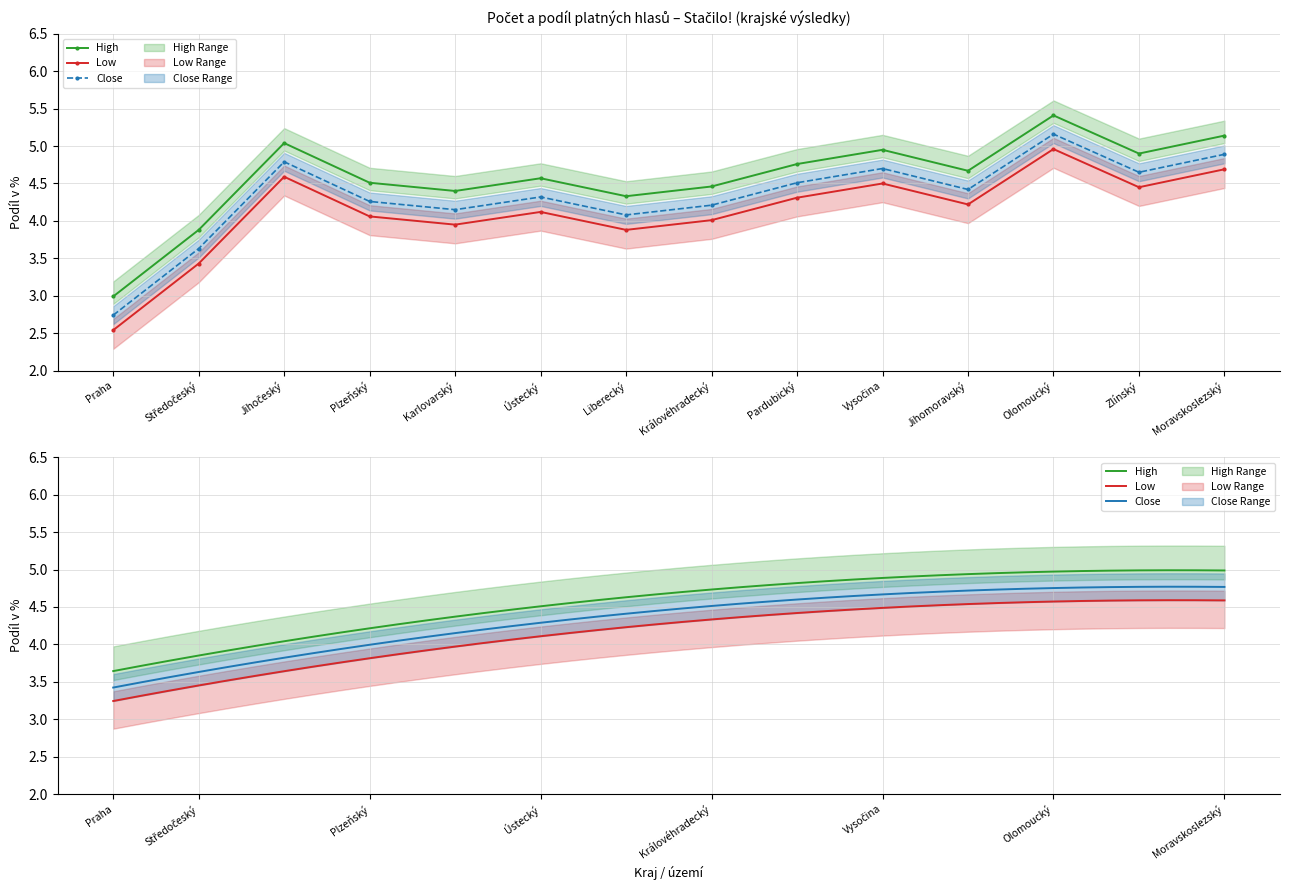

What is the lowest value of the Close series?

3.4